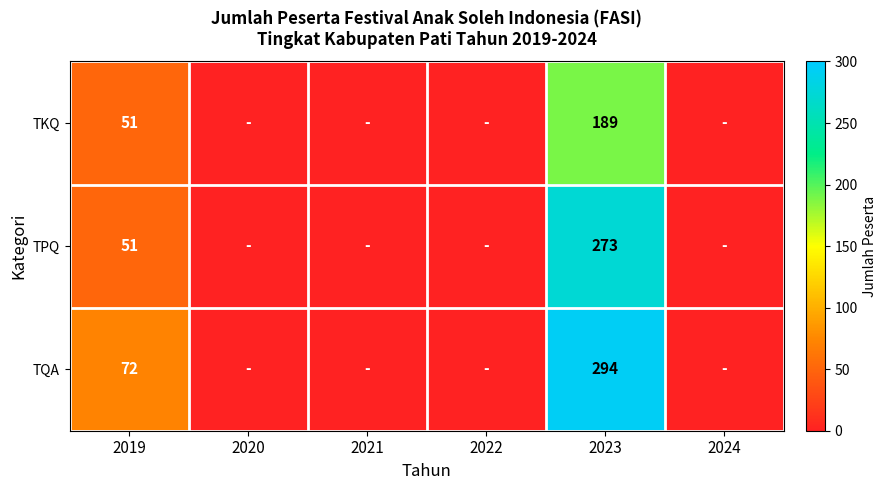

The value of TKQ at 2023 is 189. True or false?

True